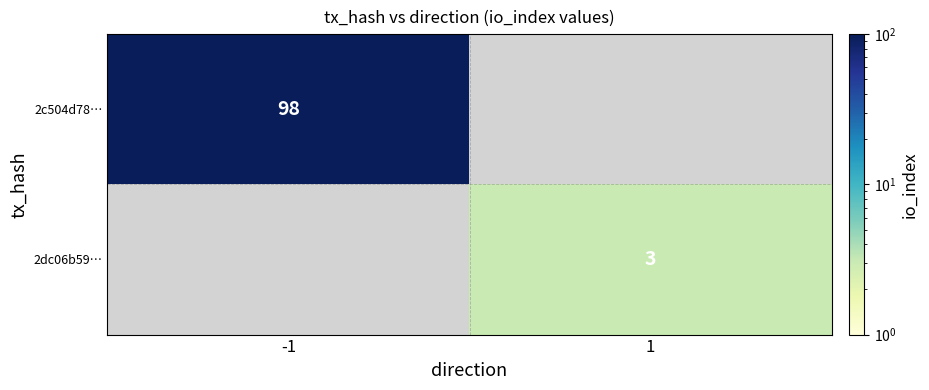

The value of 2c504d78… at -1 is 172. True or false?

False